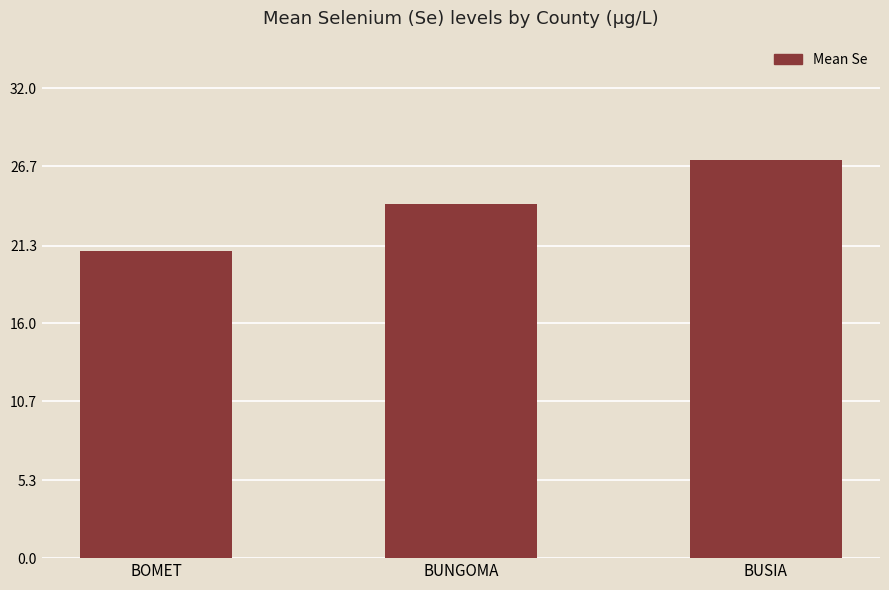

What is the change in value from BUNGOMA to BUSIA?

+3.0